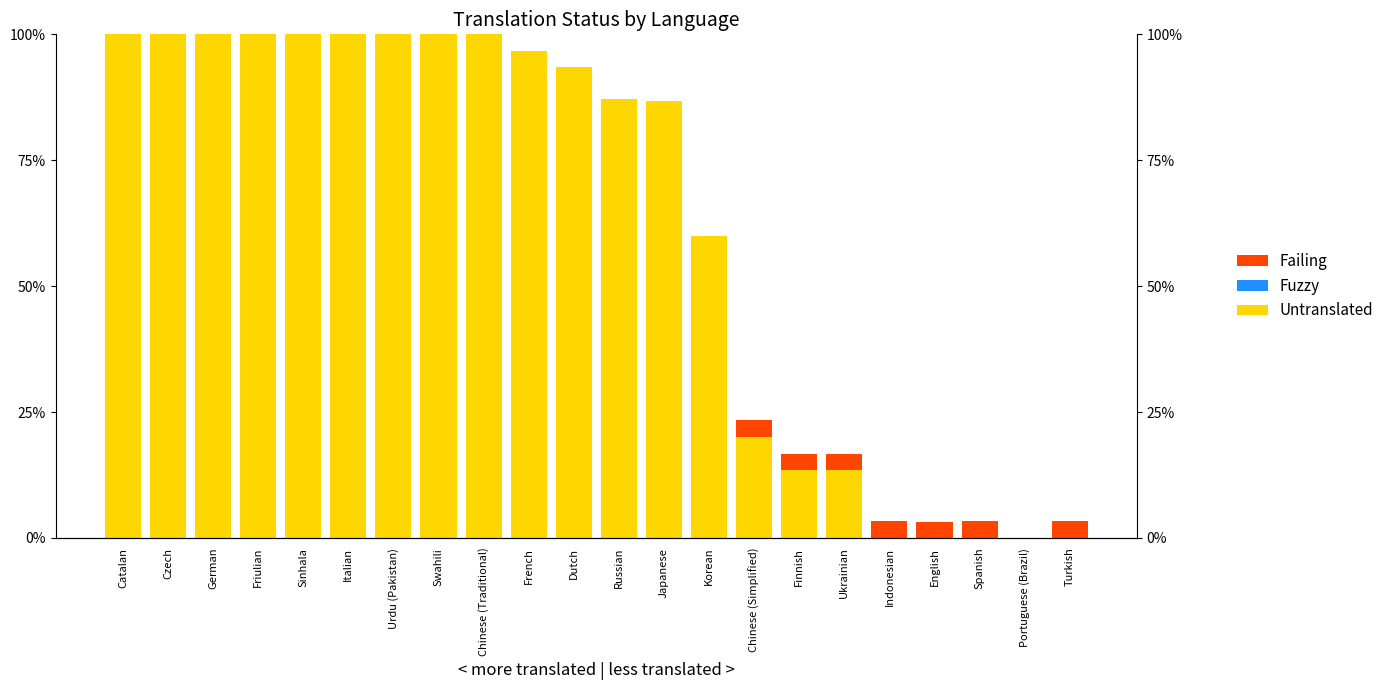

At which label does Failing reach its peak?

Chinese (Simplified)